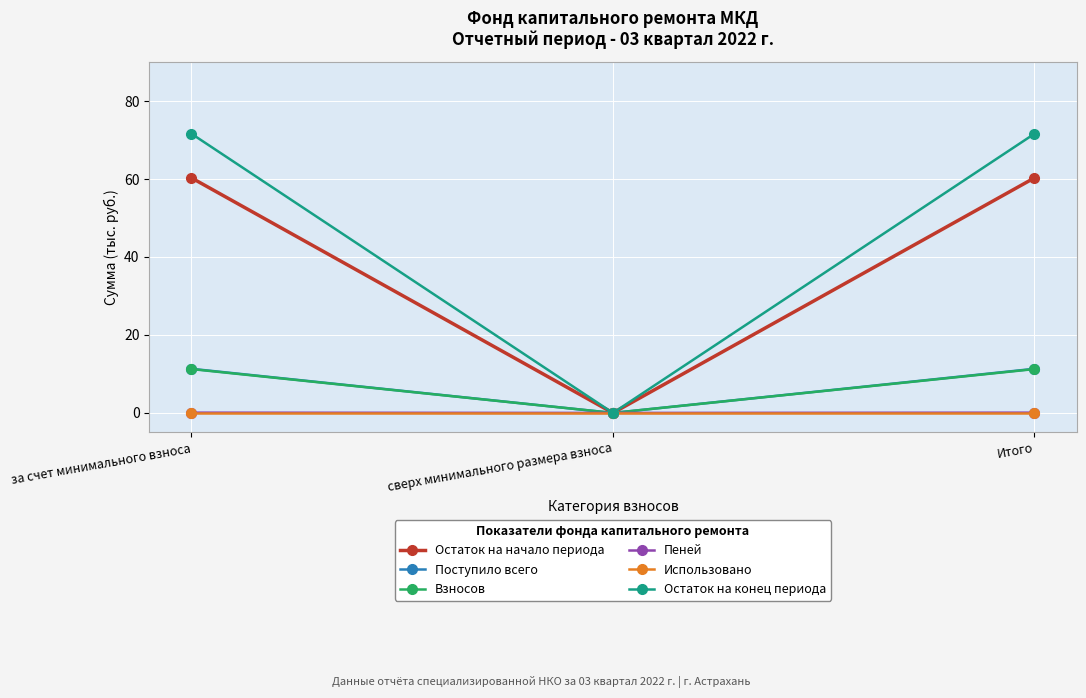

Does the chart display data point markers on the line(s)?

Yes